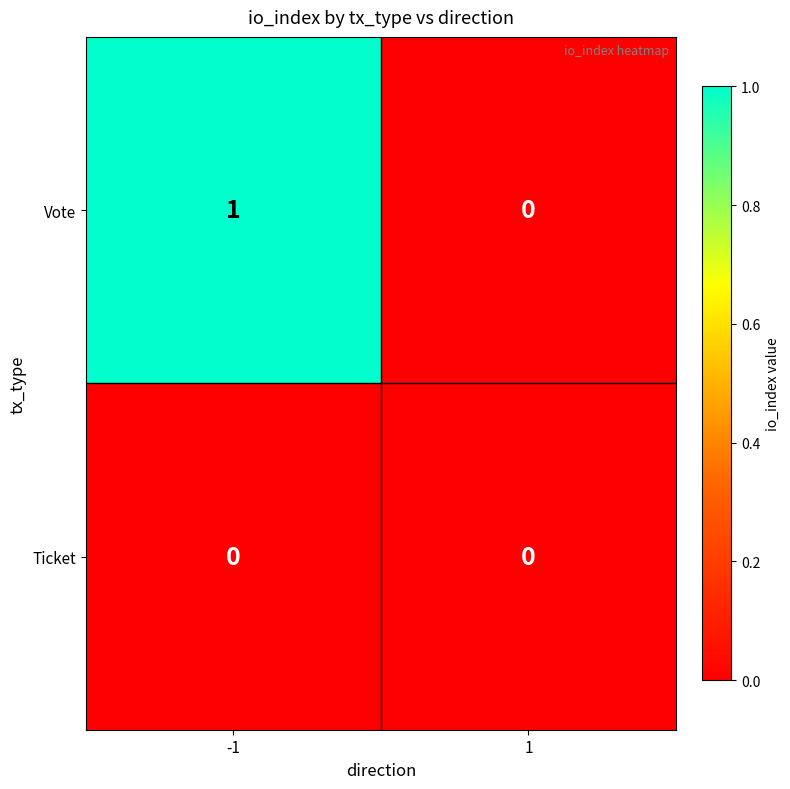

Reading right to left, transcribe all the data shown in this chart.

Vote: 1=0	-1=1
Ticket: 1=0	-1=0